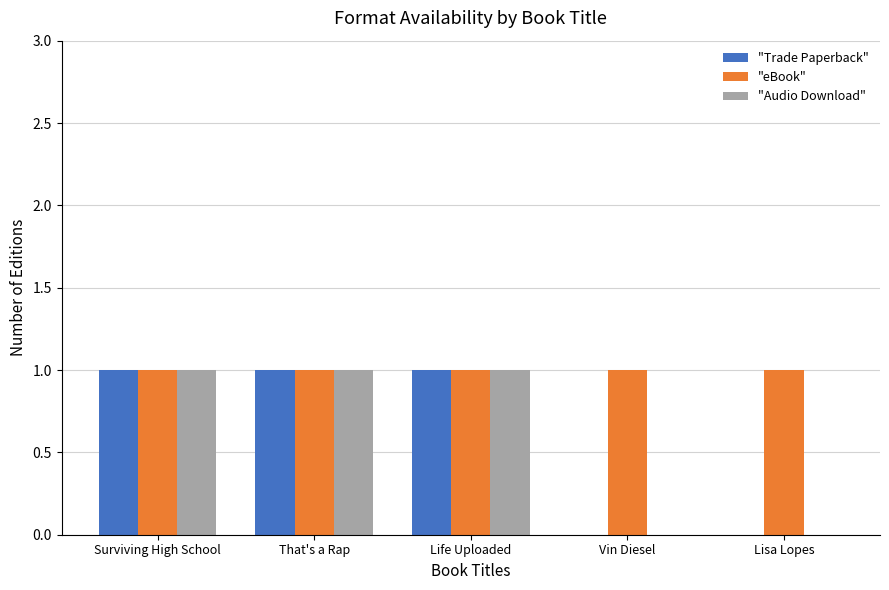

The "Trade Paperback" series shows 1 at That's a Rap. True or false?

True